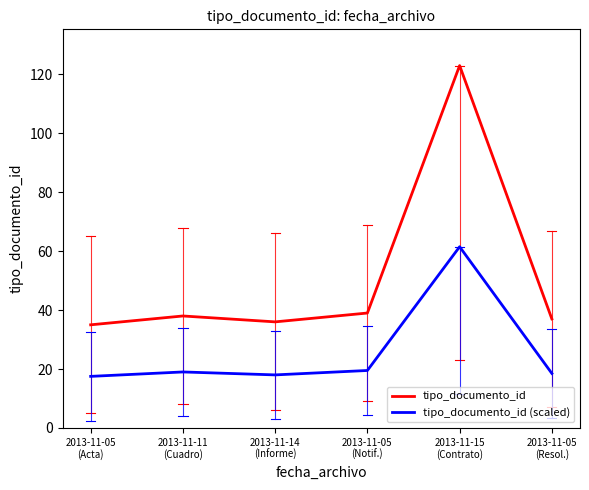

Which series has the largest range (max minus min)?

tipo_documento_id